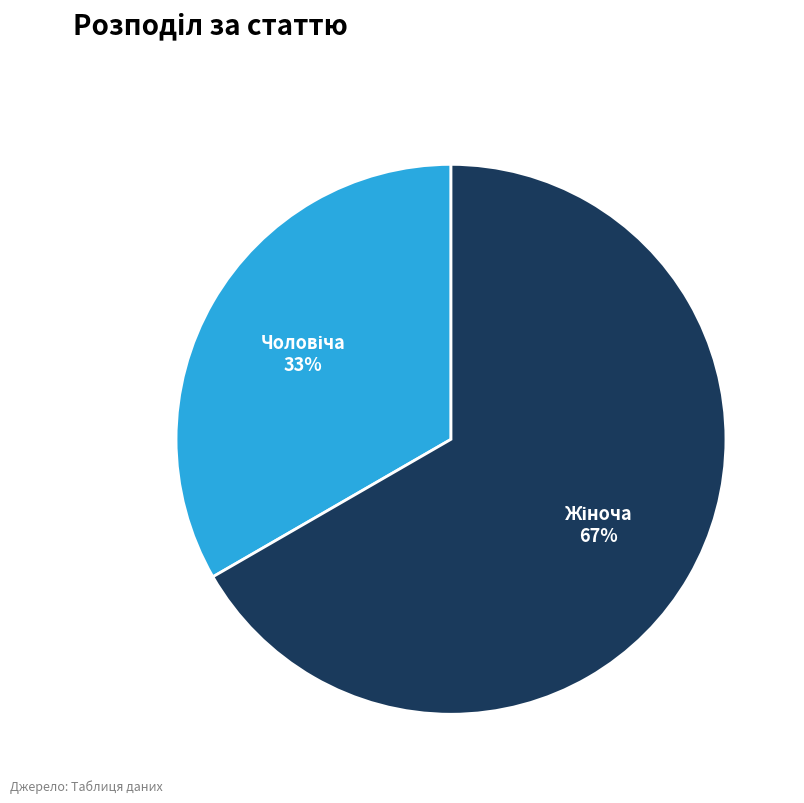

To the nearest percent, what is the average slice percentage?

50%